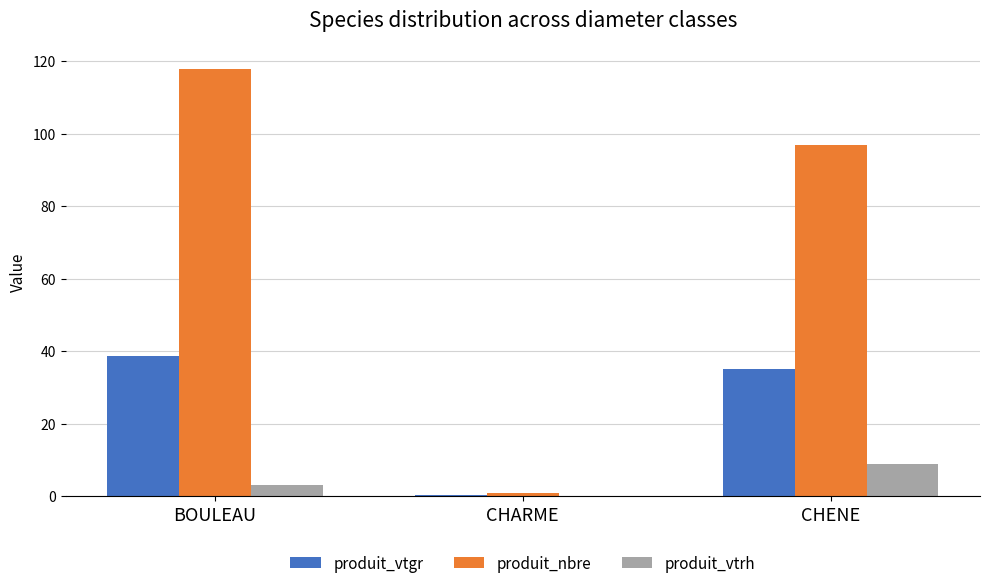

What is the highest value of the produit_vtrh series?

9.0